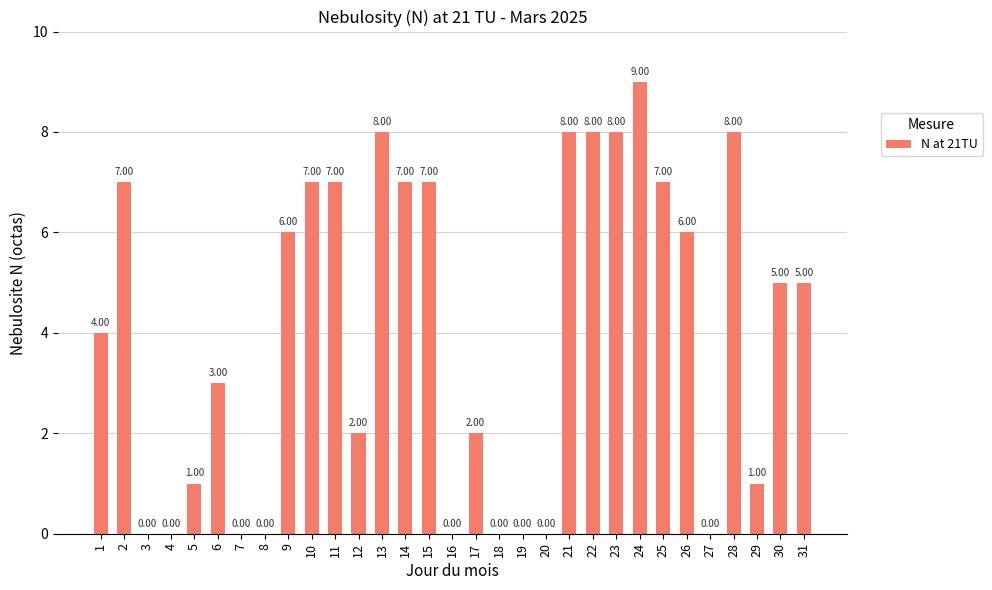

What is the sum of all values?

126